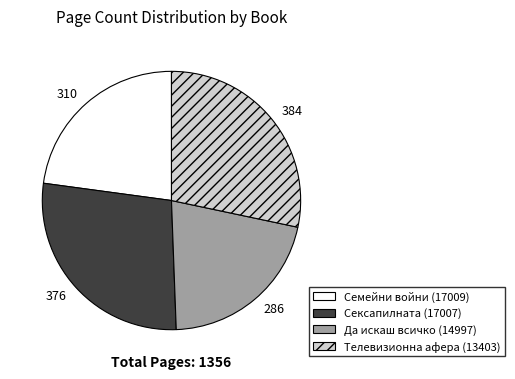

Which slice is the largest?

Телевизионна афера (13403)